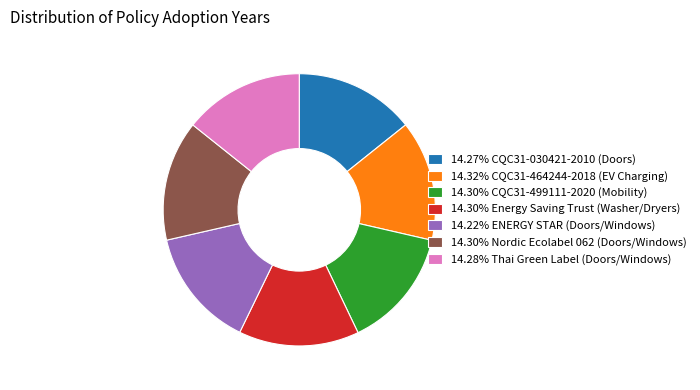

Is there a majority slice in this chart?

No